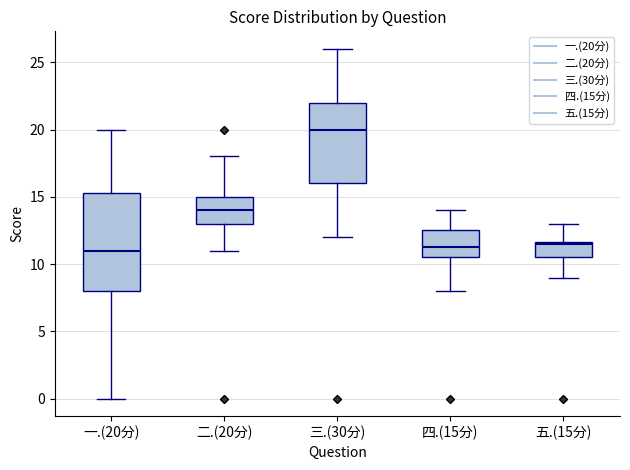

Reading left to right, transcribe this box plot: for each box, give where its median line is, the range the box spans, and where its two whiskers end, as read against the y-axis. The values are not printed on the chart, so give them approximately, as read against the axis.

一.(20分): median 11.0, box 8.0 to 15.5, whiskers 0.0 to 20.0
二.(20分): median 14.0, box 13.0 to 15.0, whiskers 11.0 to 18.0
三.(30分): median 20.0, box 16.0 to 22.0, whiskers 12.0 to 26.0
四.(15分): median 11.5, box 10.5 to 12.5, whiskers 8.0 to 14.0
五.(15分): median 11.5, box 10.5 to 11.5, whiskers 9.0 to 13.0